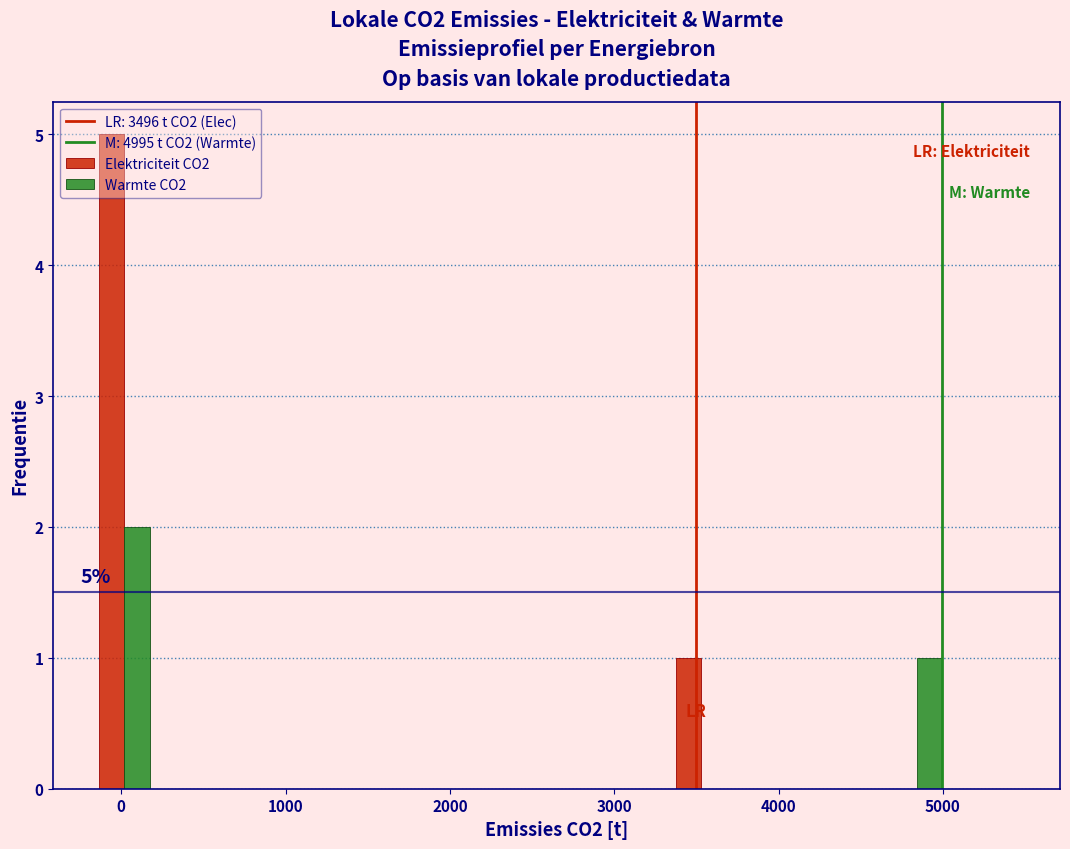

In the Warmte CO2 series, which range on the x-axis has the tallest bar?

-200 to 200